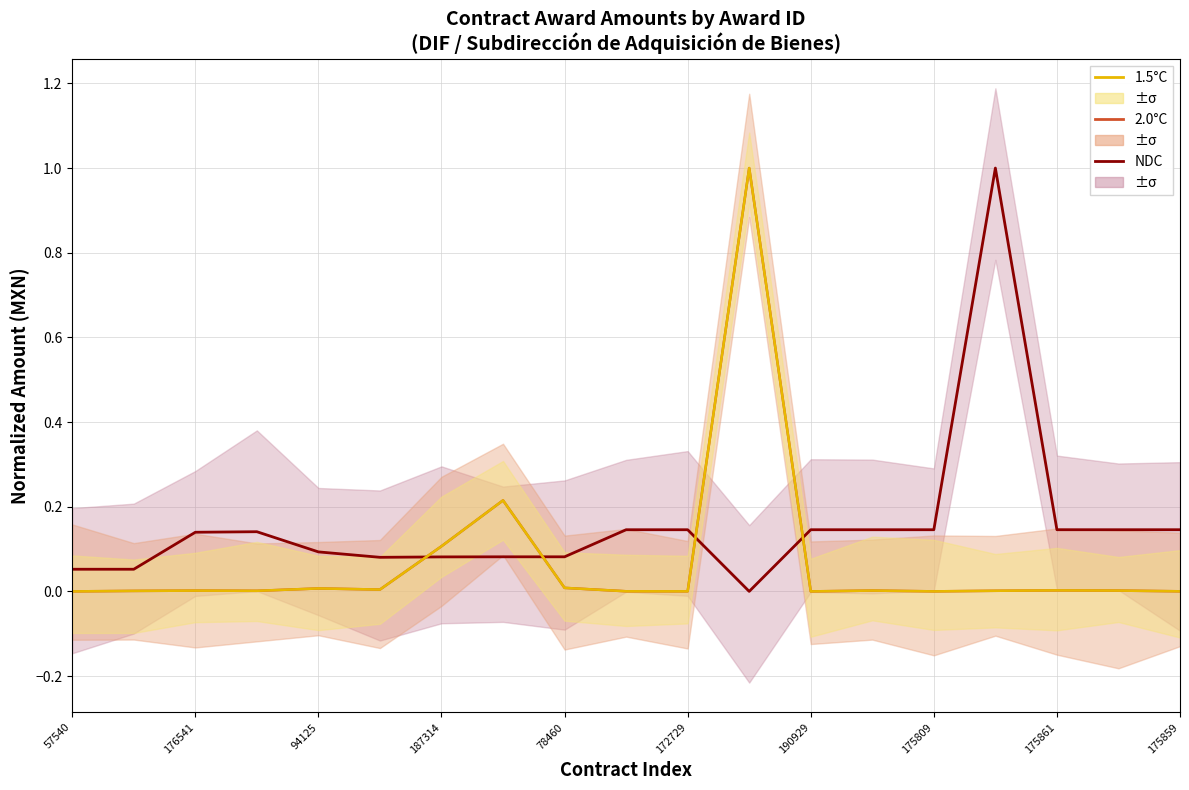

Which series has the widest spread of values?

NDC